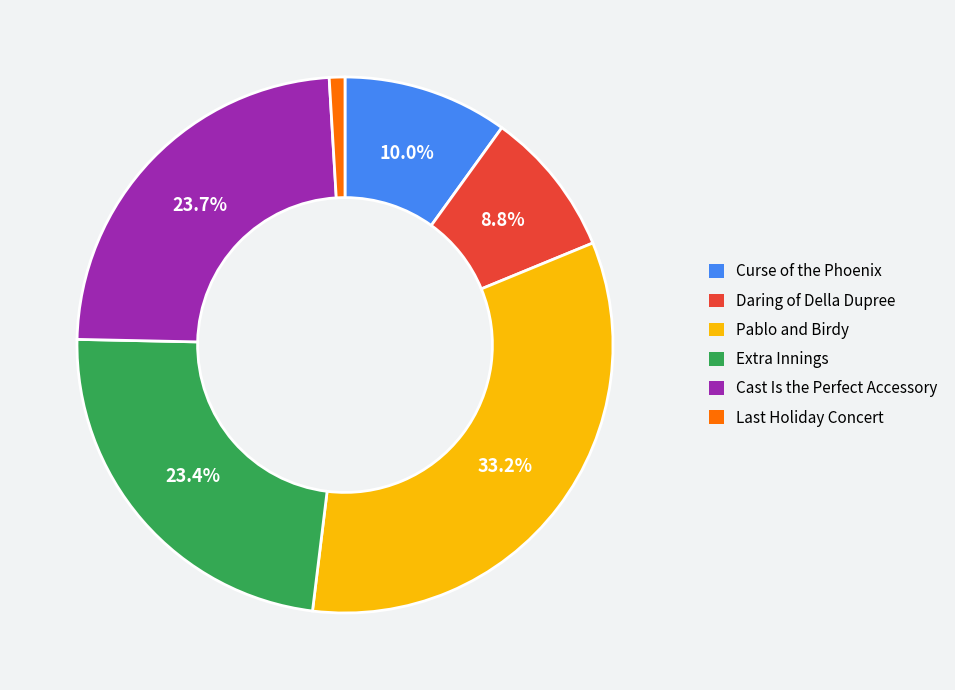

True or false: Extra Innings accounts for 23% of the total.

True